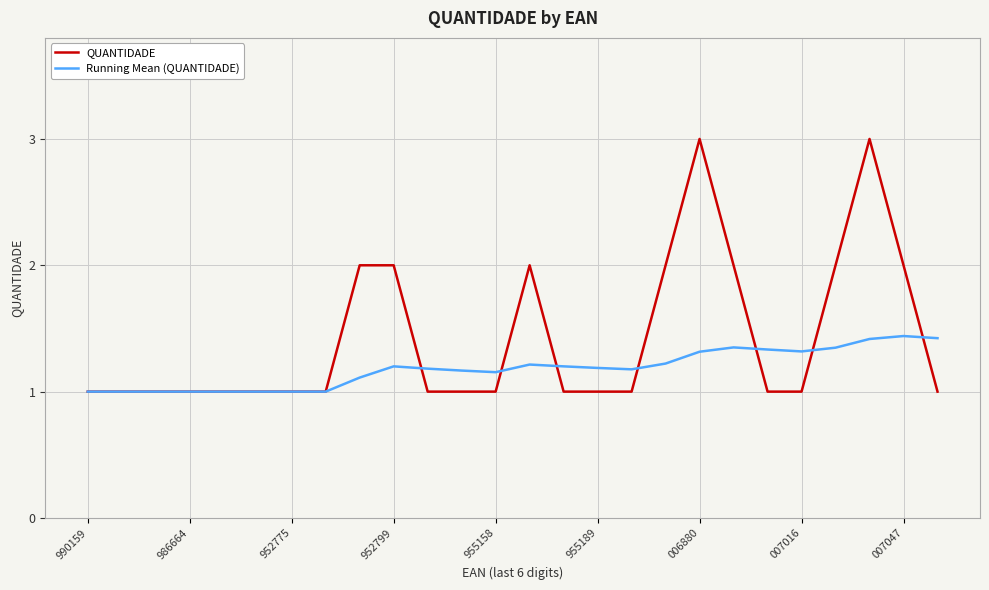

What is the minimum value shown in the chart?

1.0